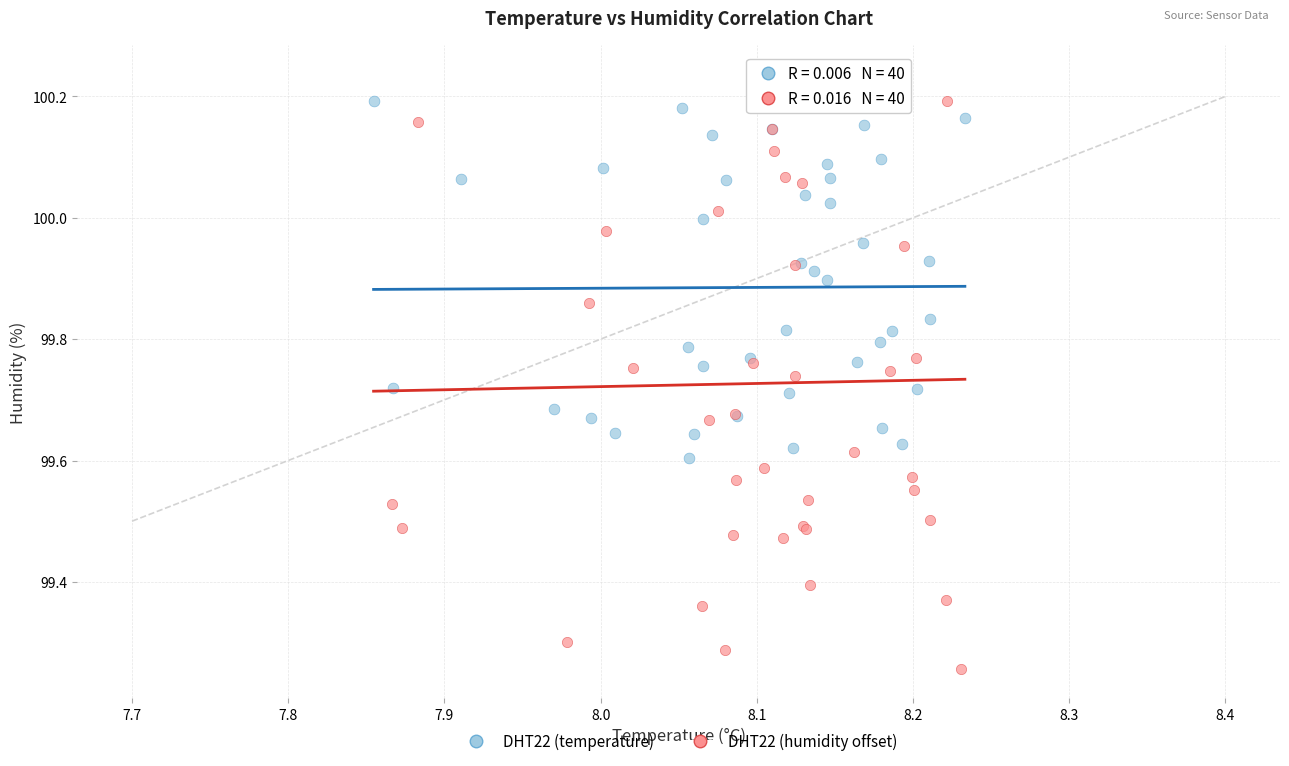

Which series reaches the minimum Y coordinate?

DHT22 (humidity offset)